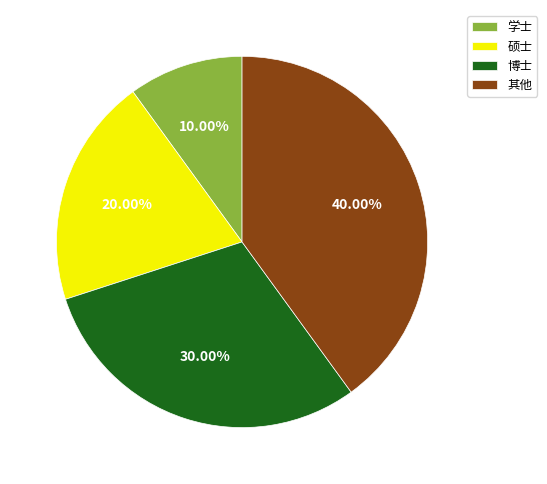

Which category has the smallest portion of the pie?

学士